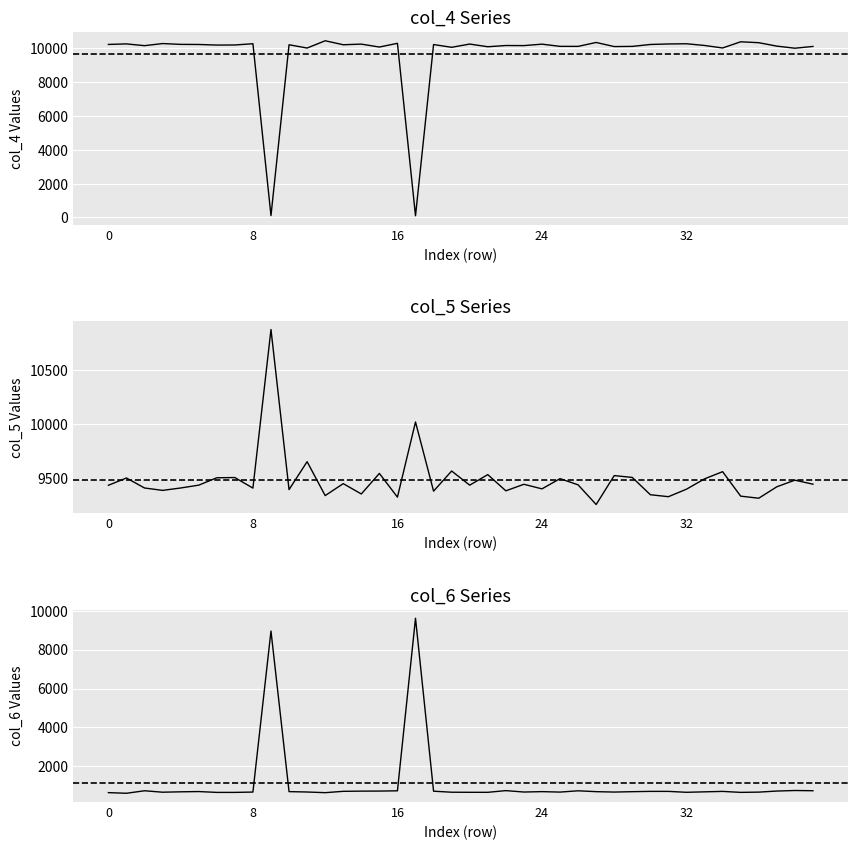

At which category is the sum across all series the highest?

12